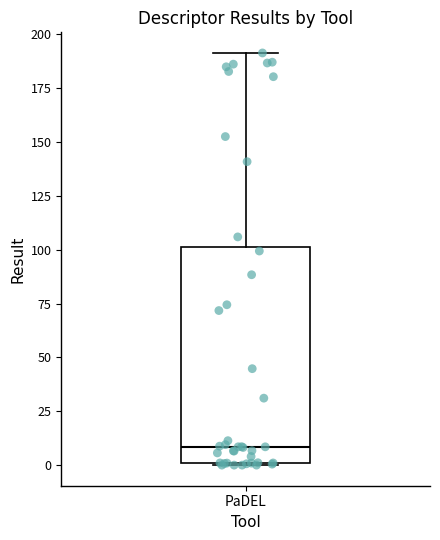

Where is the lower edge of the box for PaDEL on the y-axis? The values are not printed on the chart, so give them approximately, as read against the axis.

0